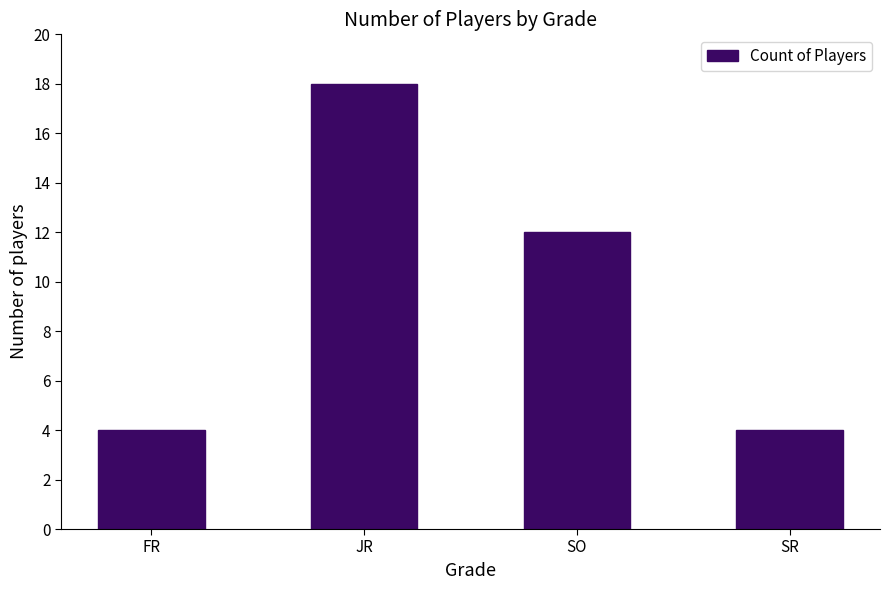

What is the change in value from SO to SR?

-8